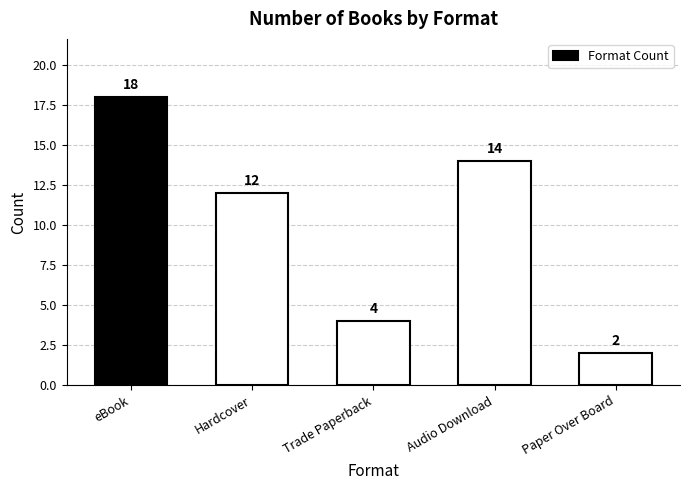

What is the value of the 5th bar from the left?

2